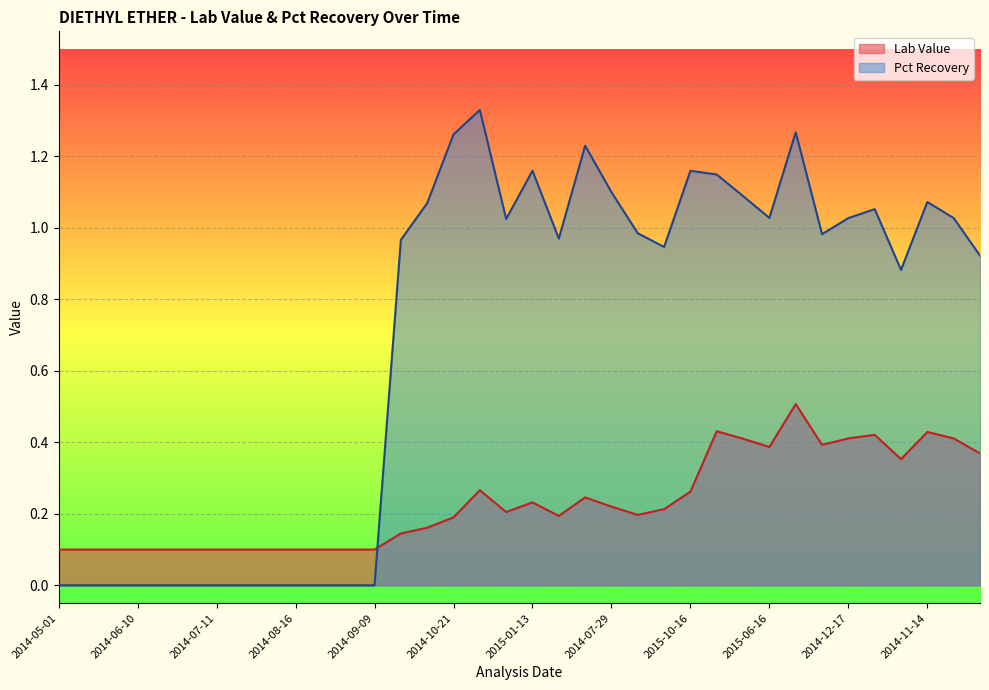

True or false: Lab Value and Pct Recovery intersect in this chart.

True